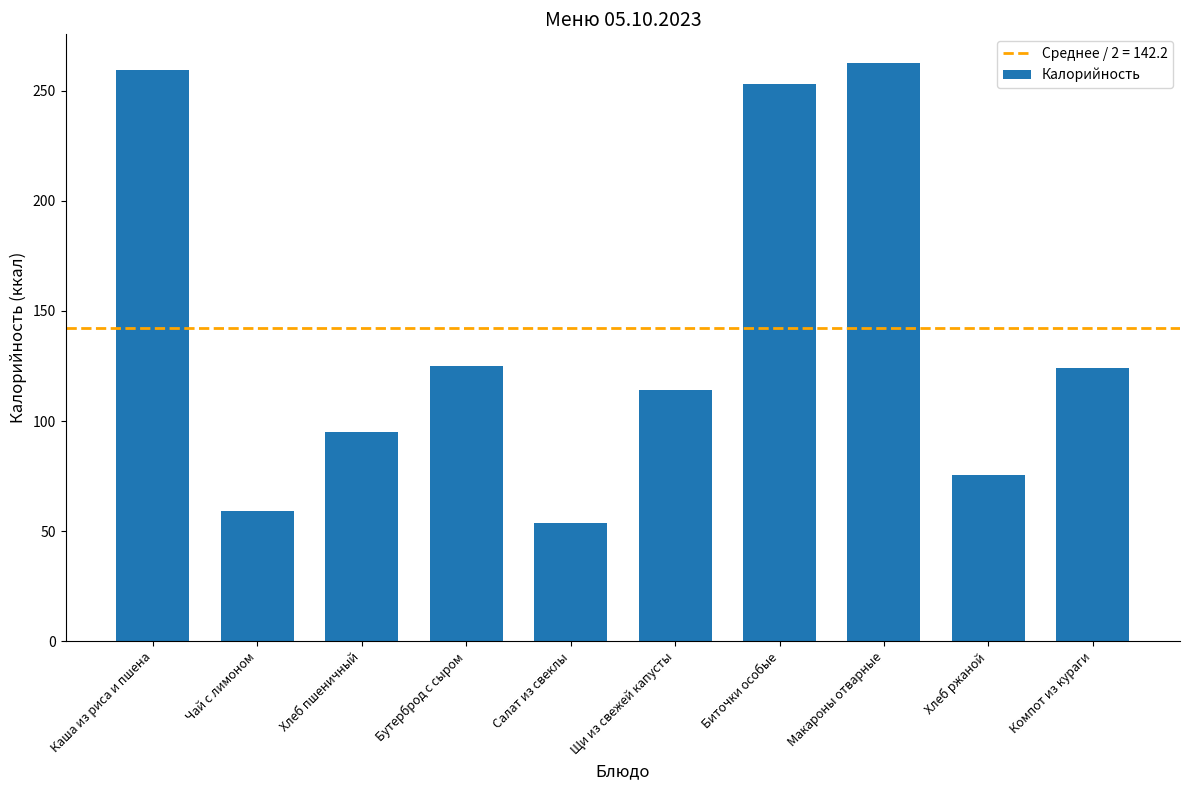

What is the average value?

142.2